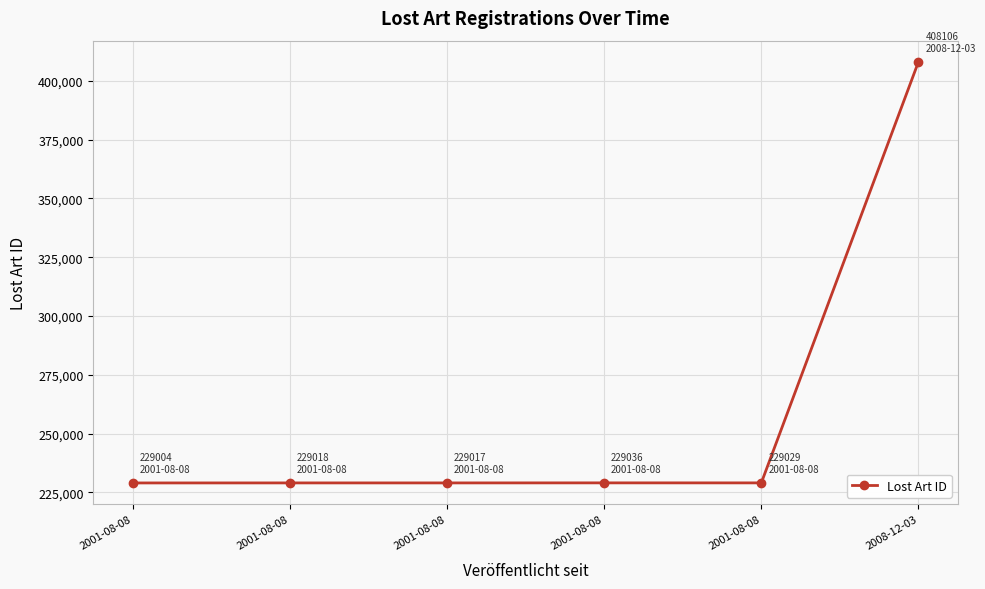

Does the chart have visible grid lines?

Yes